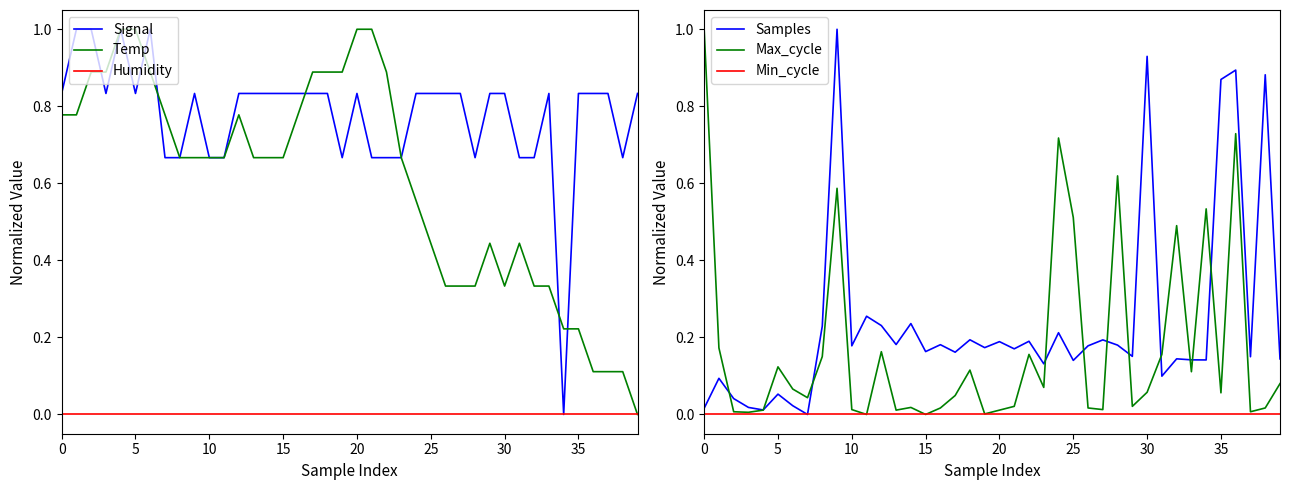

How many interior local peaks does the Temp series have?

3